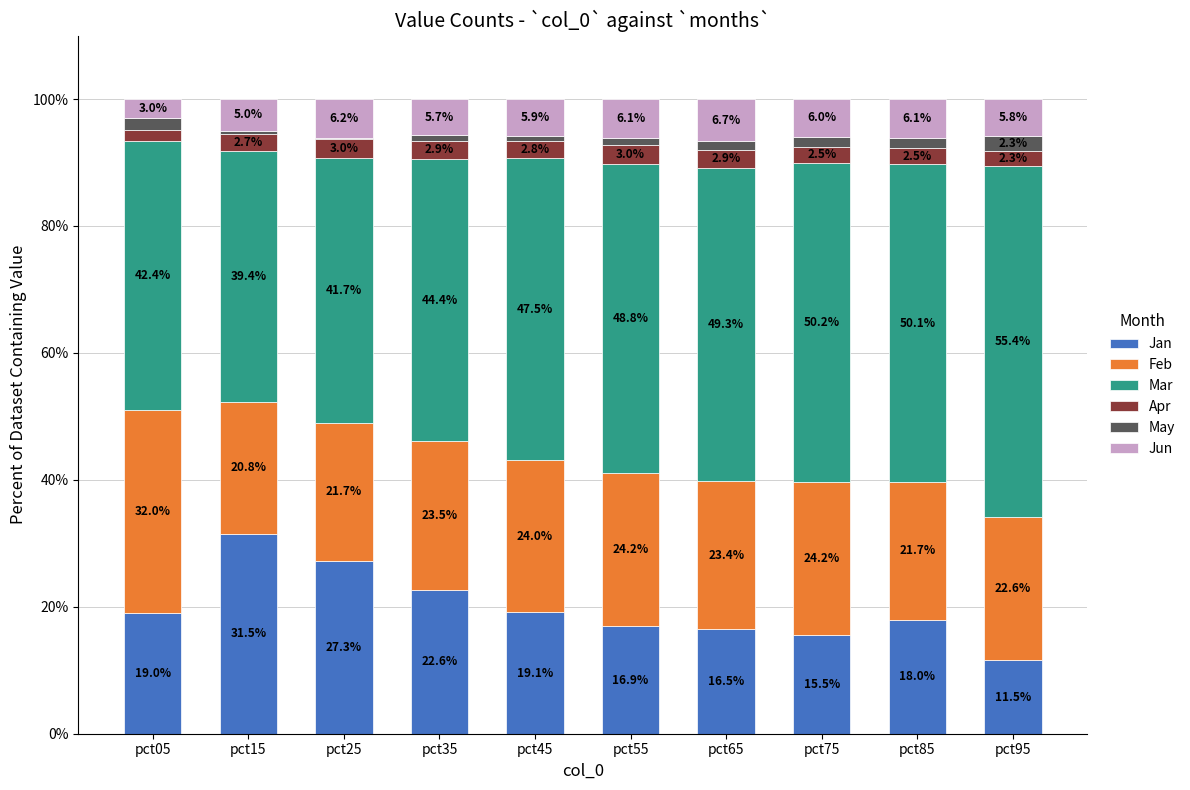

At which label does Jan reach its peak?

pct15